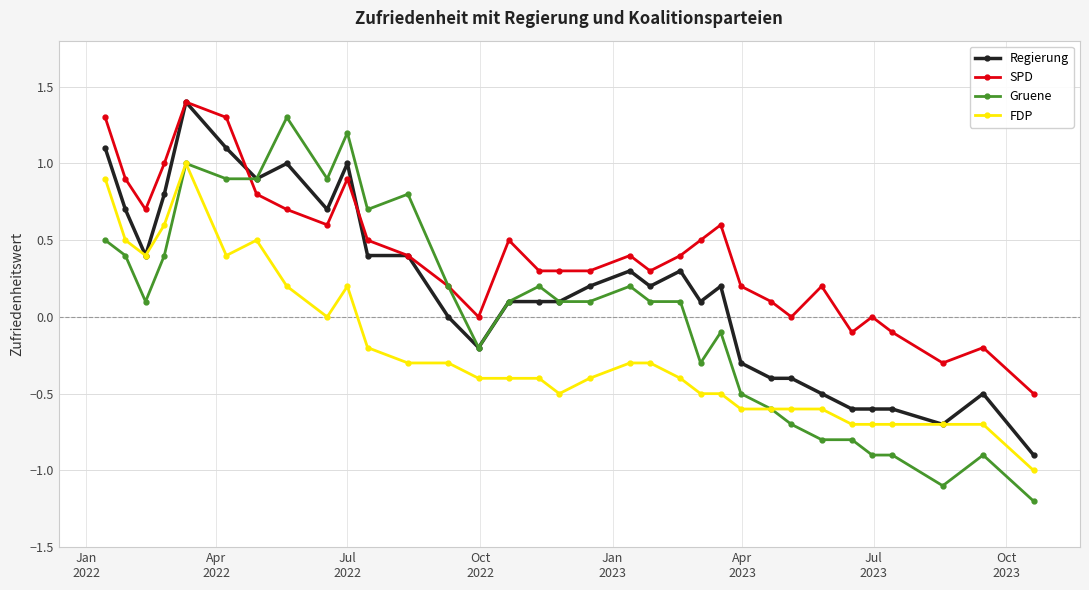

Which series has the largest total across all categories?

SPD